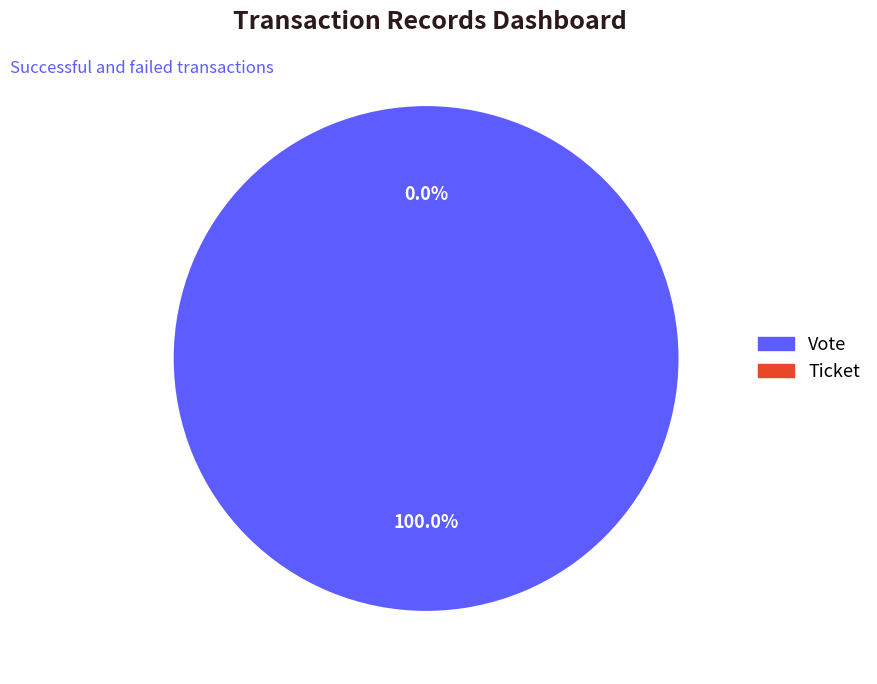

Rank the categories by value from lowest to highest.

Ticket, Vote